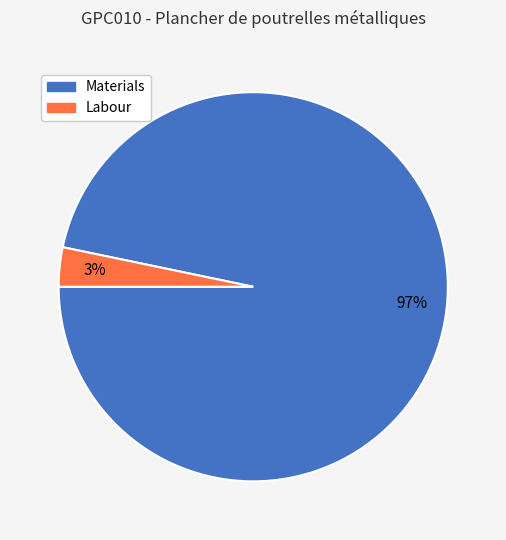

How many segments does this pie chart have?

2